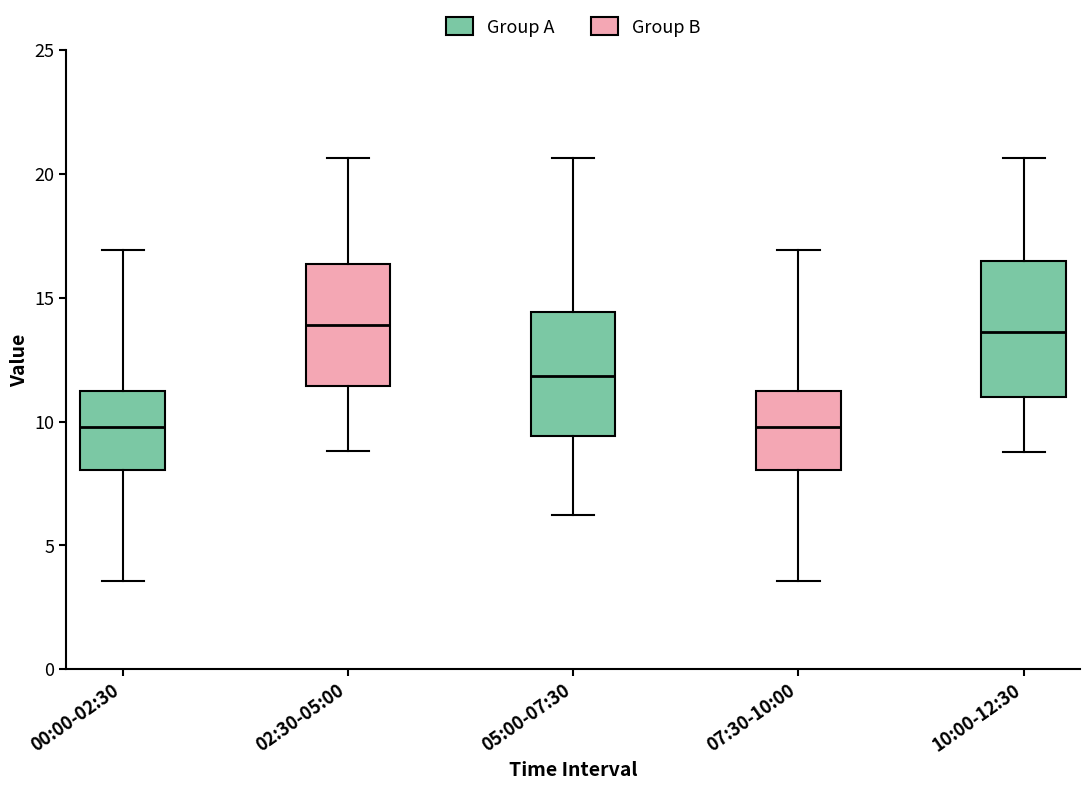

Comparing the boxes themselves (not the whiskers), which one is the tallest?

10:00-12:30